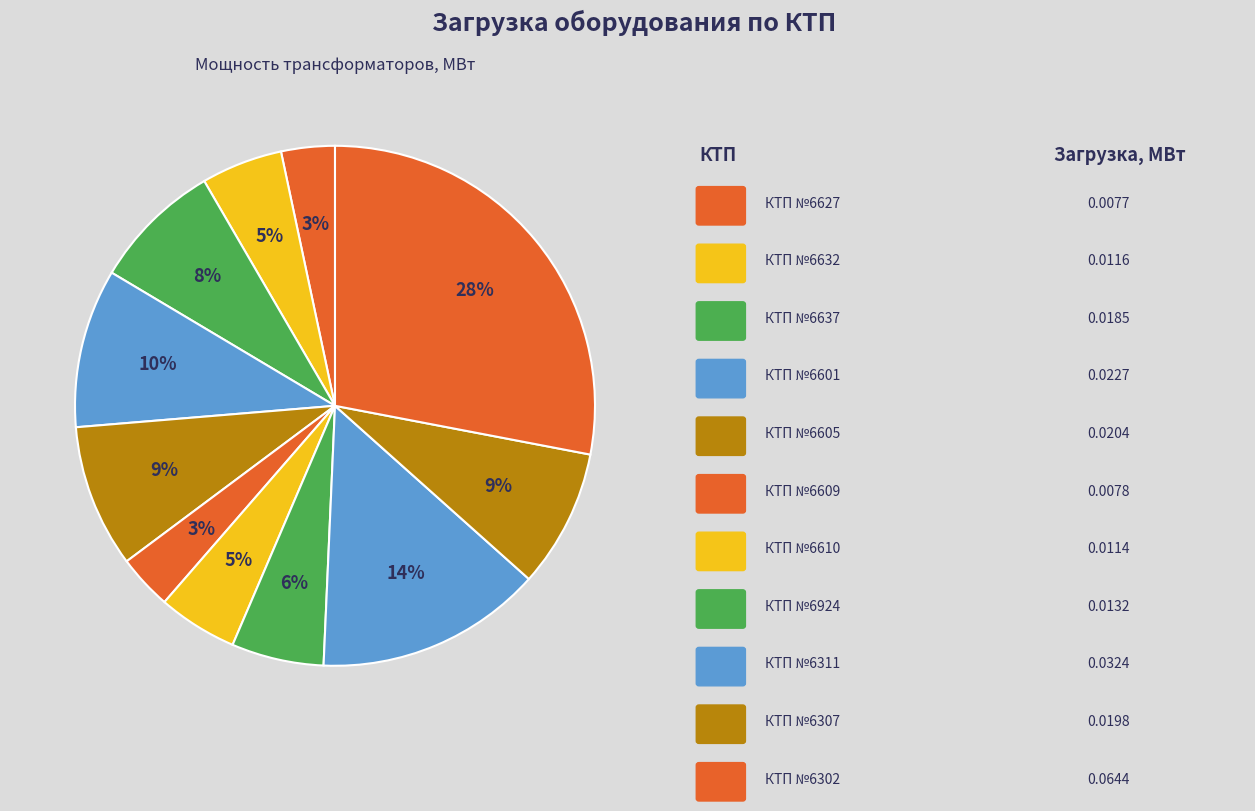

To the nearest percent, what is the difference between the largest and smallest slice percentages?

25%